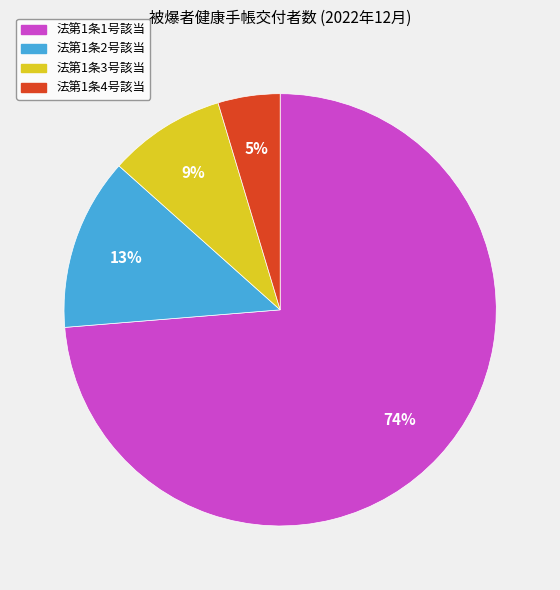

Which slice represents more than half of the pie?

法第1条1号該当